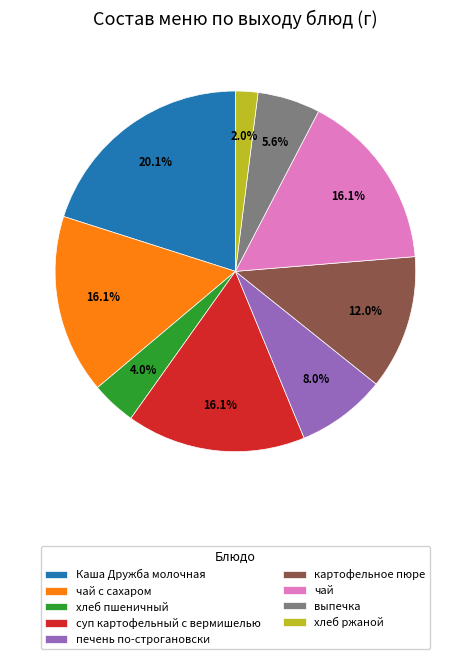

Is печень по-строгановски the majority of the pie?

No